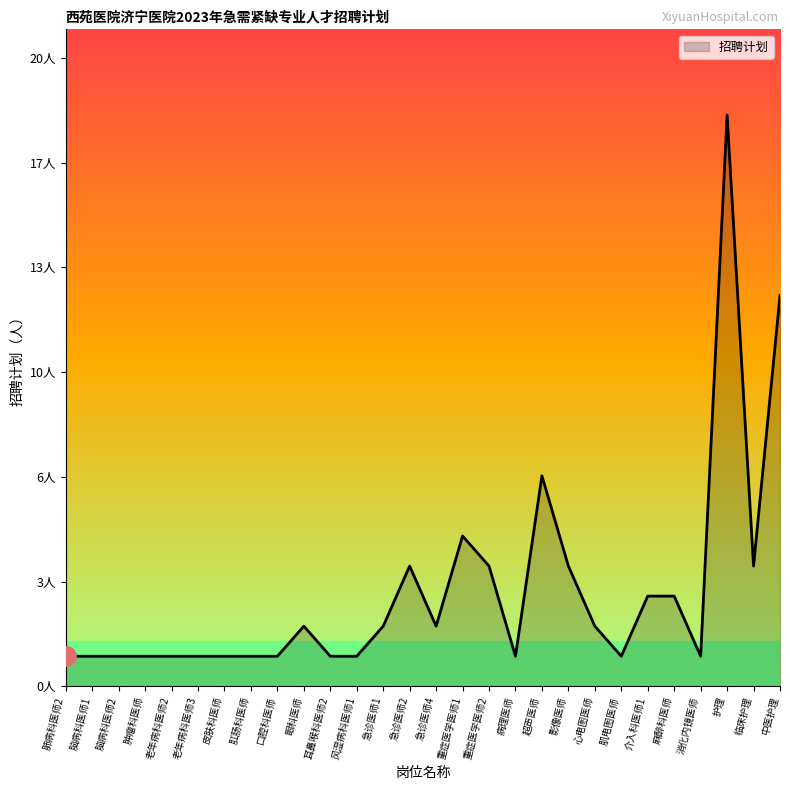

At which label does the data first exceed 2?

急诊医师2